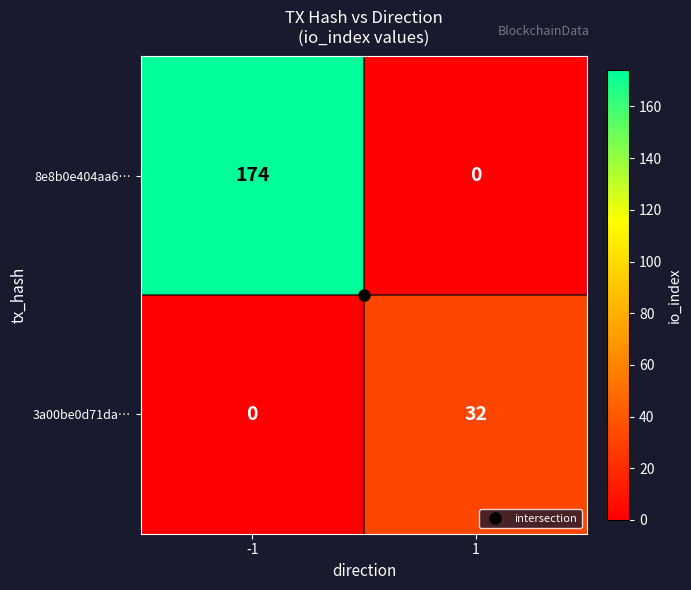

How many values in 3a00be0d71da… are above zero?

1